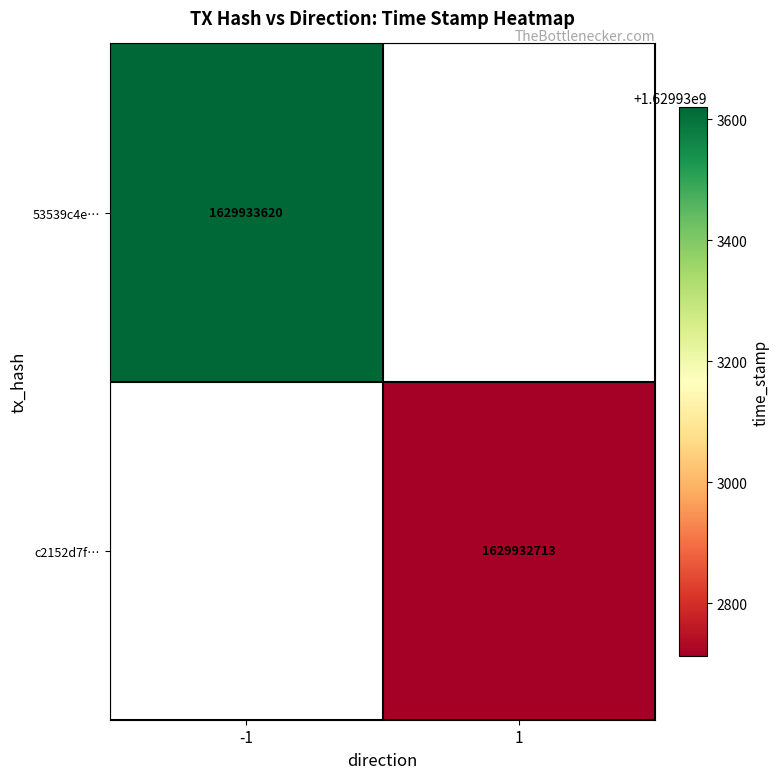

Is the value of 53539c4e5f46c9dc6997d9afc7dc9cd9a344e32 at time_stamp greater than the value of c2152d7f01c976c32c88e860a89bfc601c0b618 at direction?

Yes